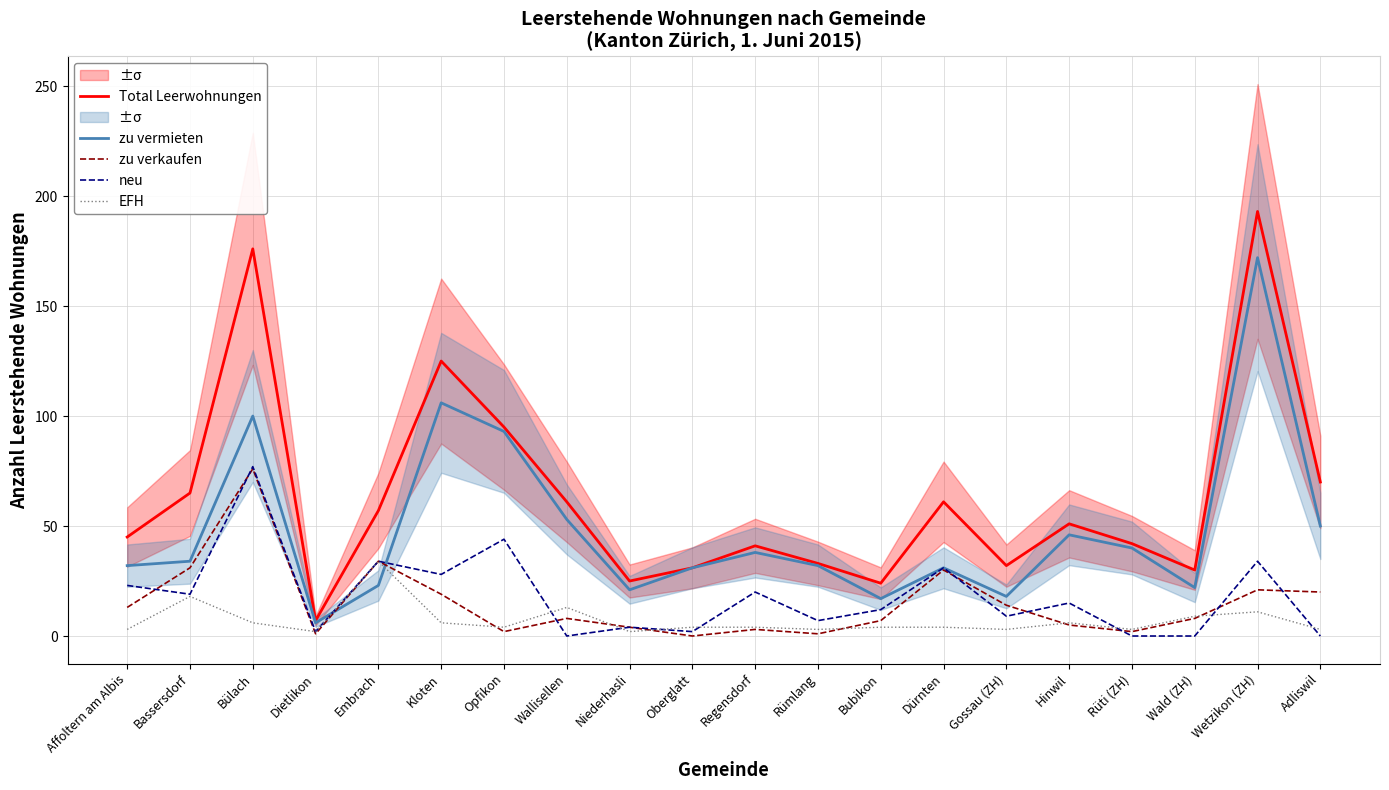

Does the chart have visible grid lines?

Yes